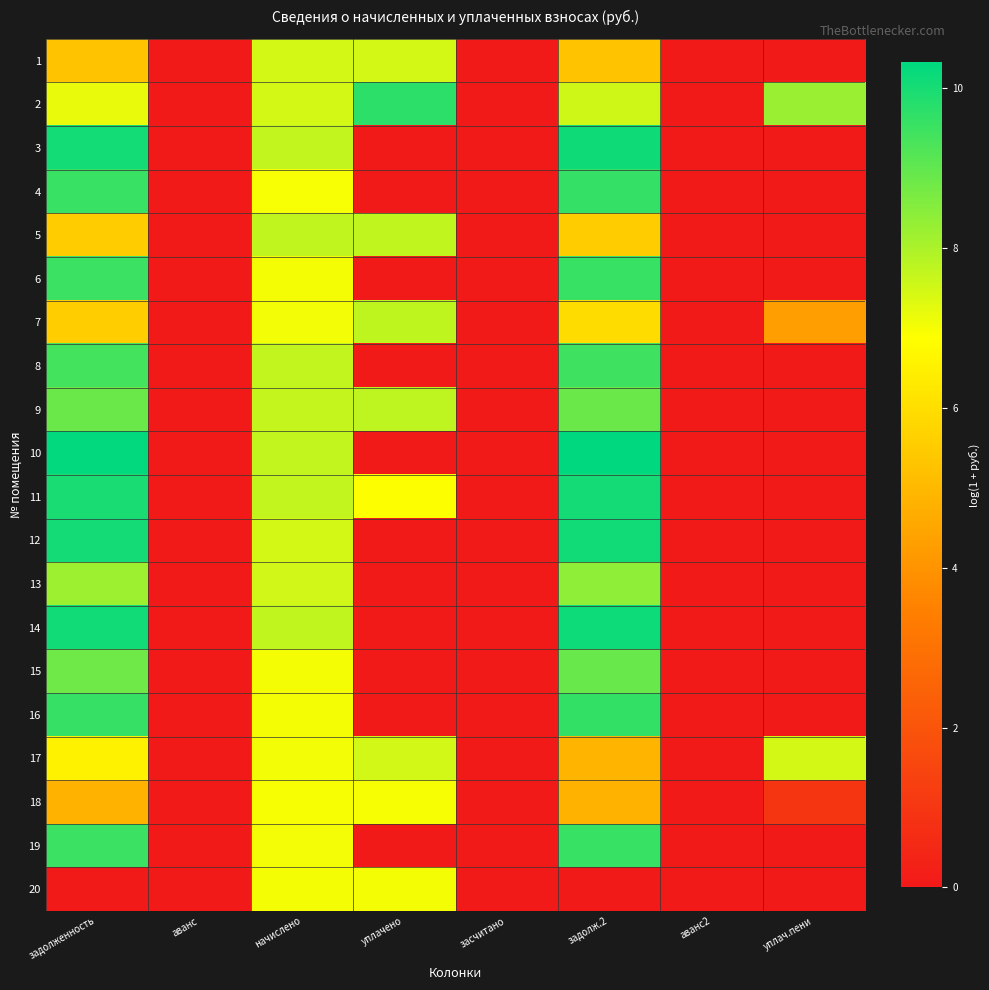

What is the spread (max minus min) of values at уплачено?

9.7